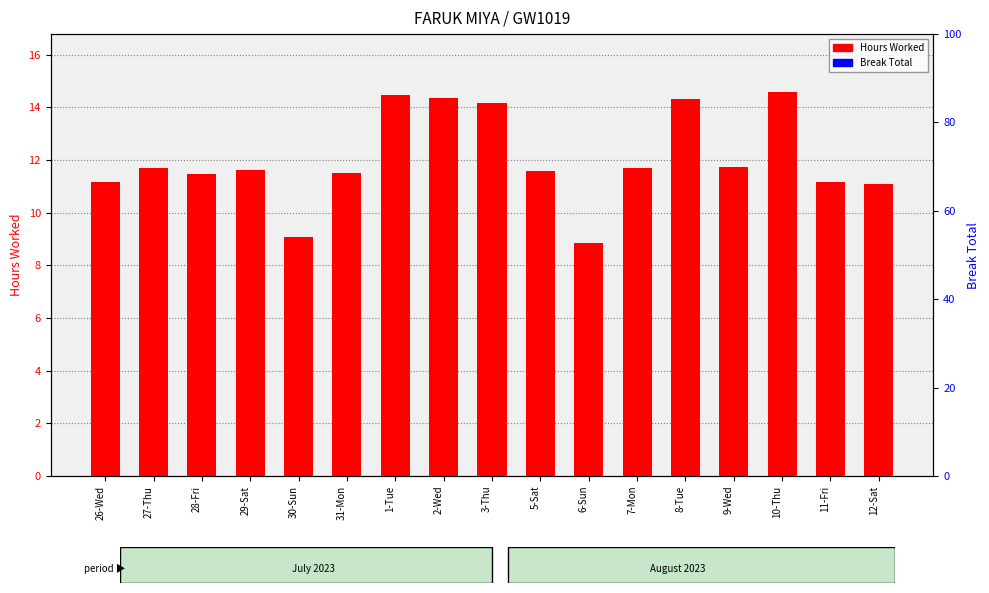

Is it true that Break Total equals 0.0 at 2-Wed?

True